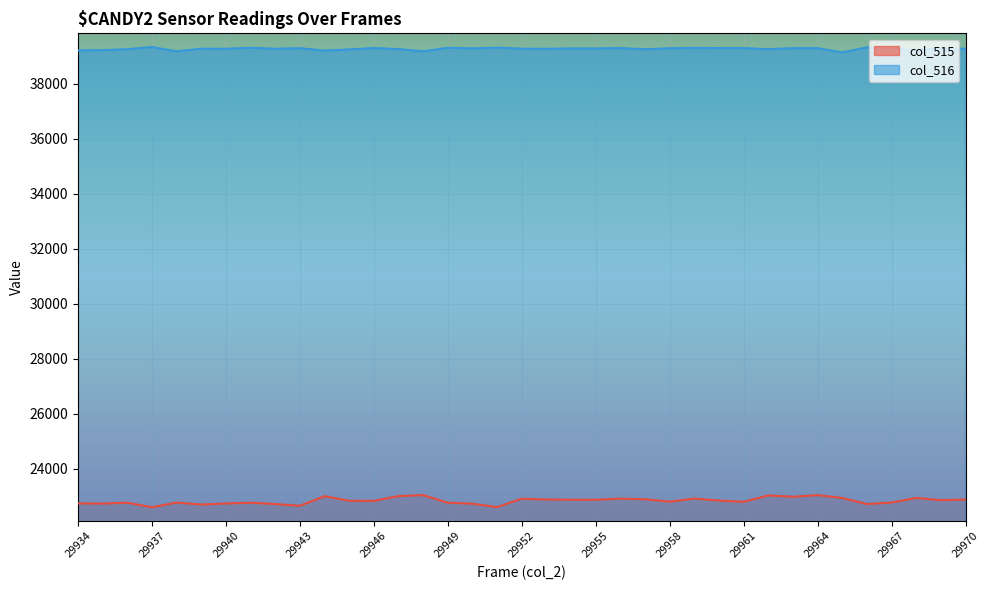

True or false: col_516 has more than 2 points higher than both neighbors.

True